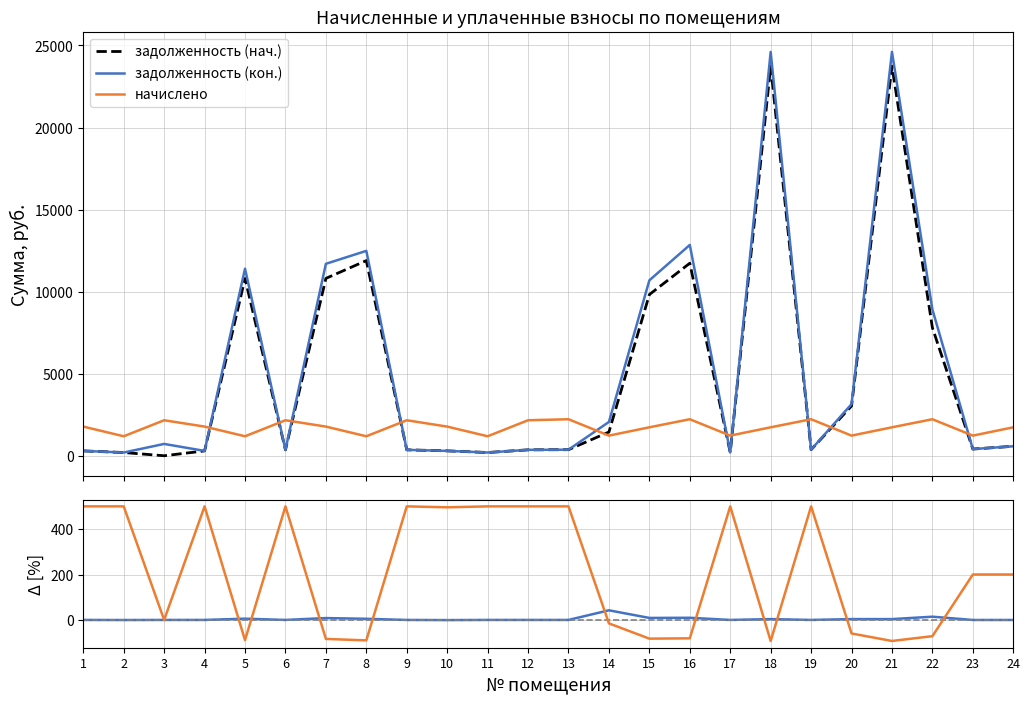

What is the maximum value shown in the chart?

23739.1